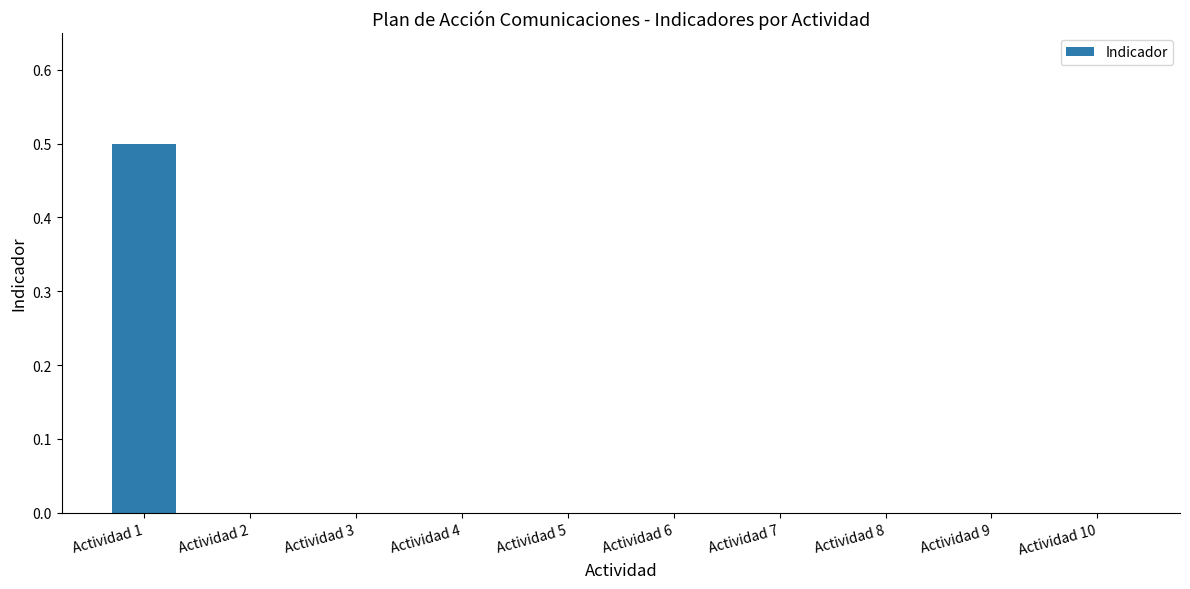

Reading left to right, what are all the values shown in this chart?

Actividad 1=0.5	Actividad 2=0.0	Actividad 3=0.0	Actividad 4=0.0	Actividad 5=0.0	Actividad 6=0.0	Actividad 7=0.0	Actividad 8=0.0	Actividad 9=0.0	Actividad 10=0.0